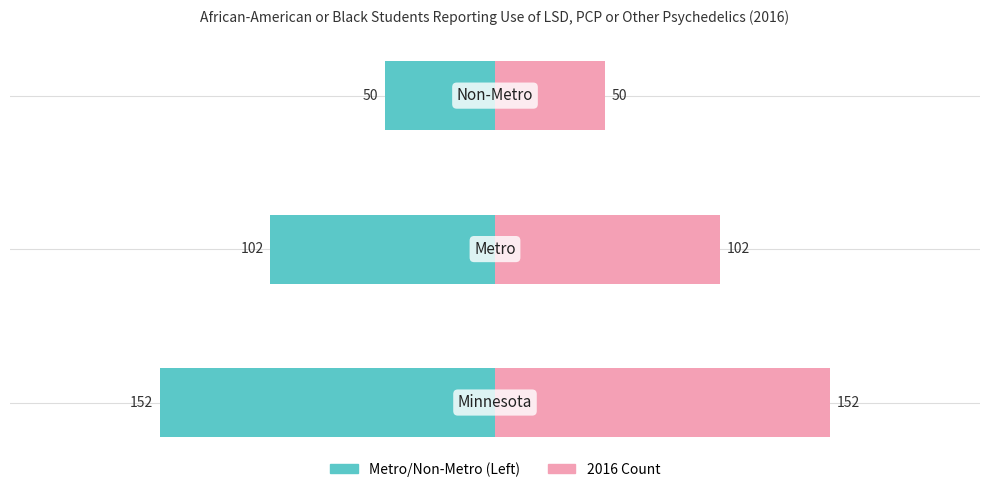

Reading left to right, what are all the values shown in this chart?

−250=-152	−200=-102	−150=-50